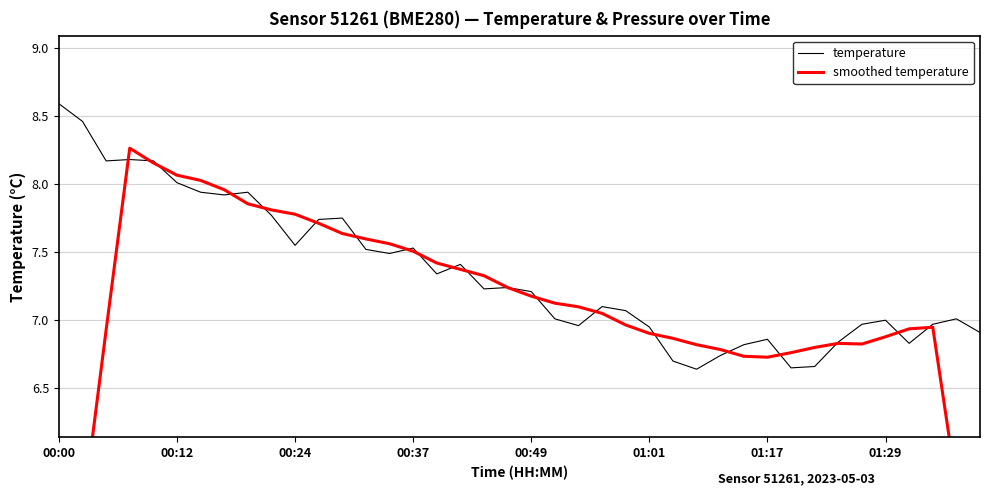

What is the value of the temperature point at the 35th from the left?

7.0